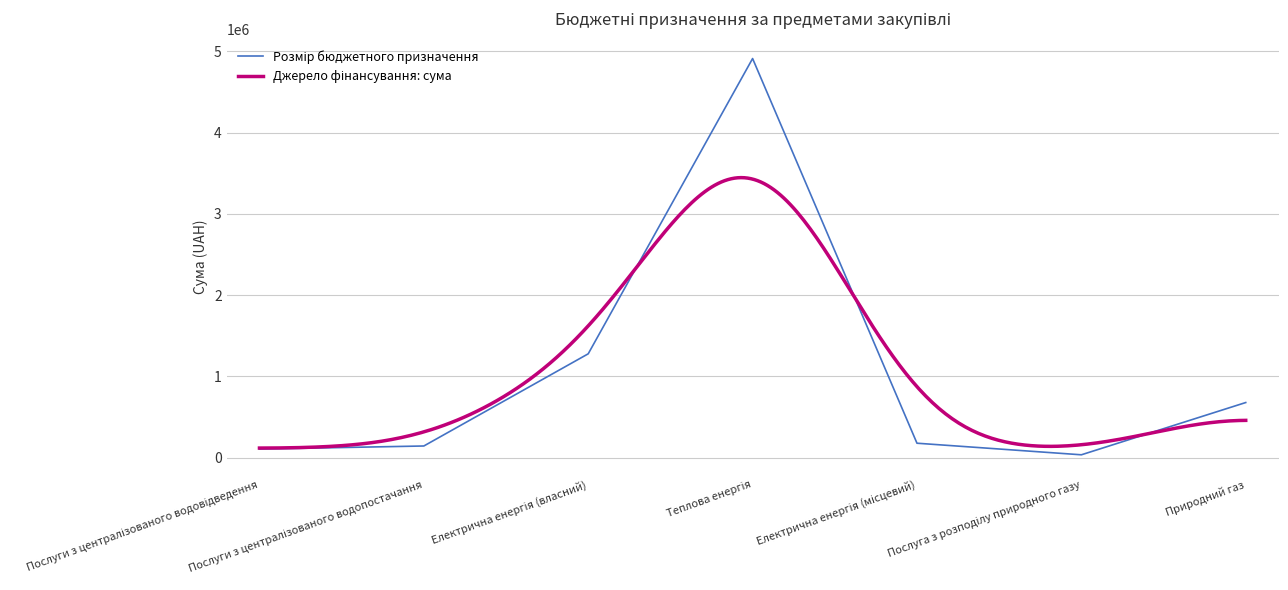

True or false: the data shows 104717.5 at Послуги з централізованого водовідведення.

True